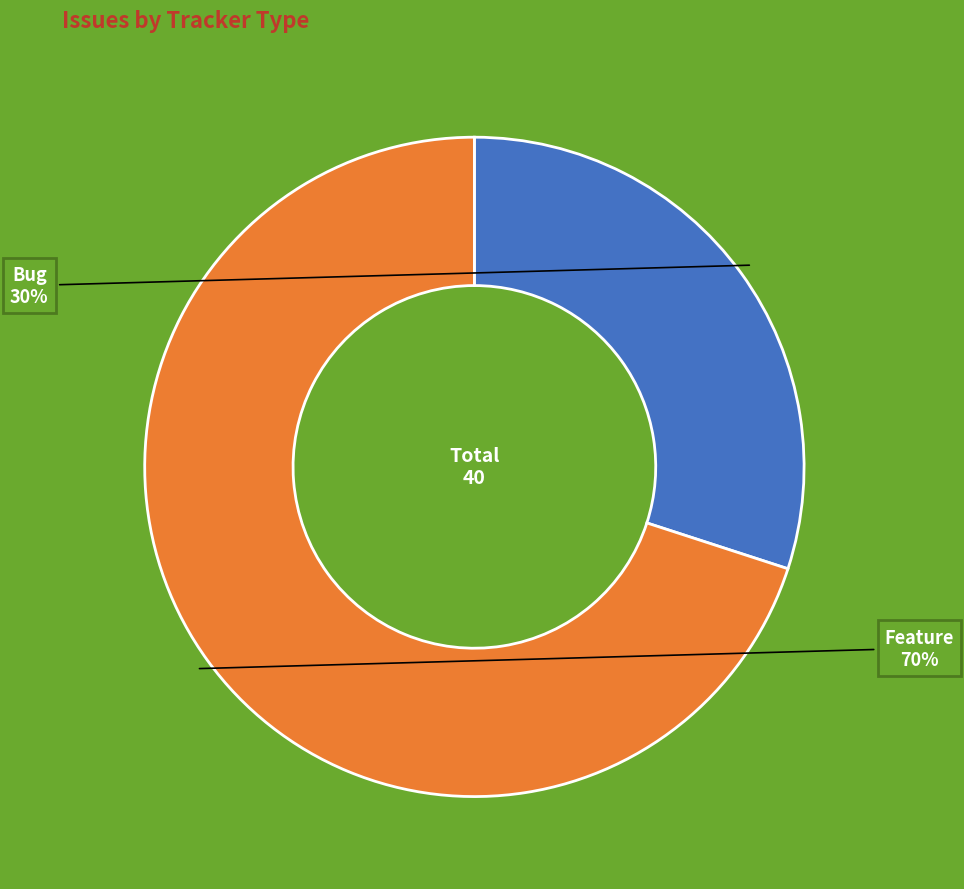

To the nearest percent, what is the average slice percentage?

50%